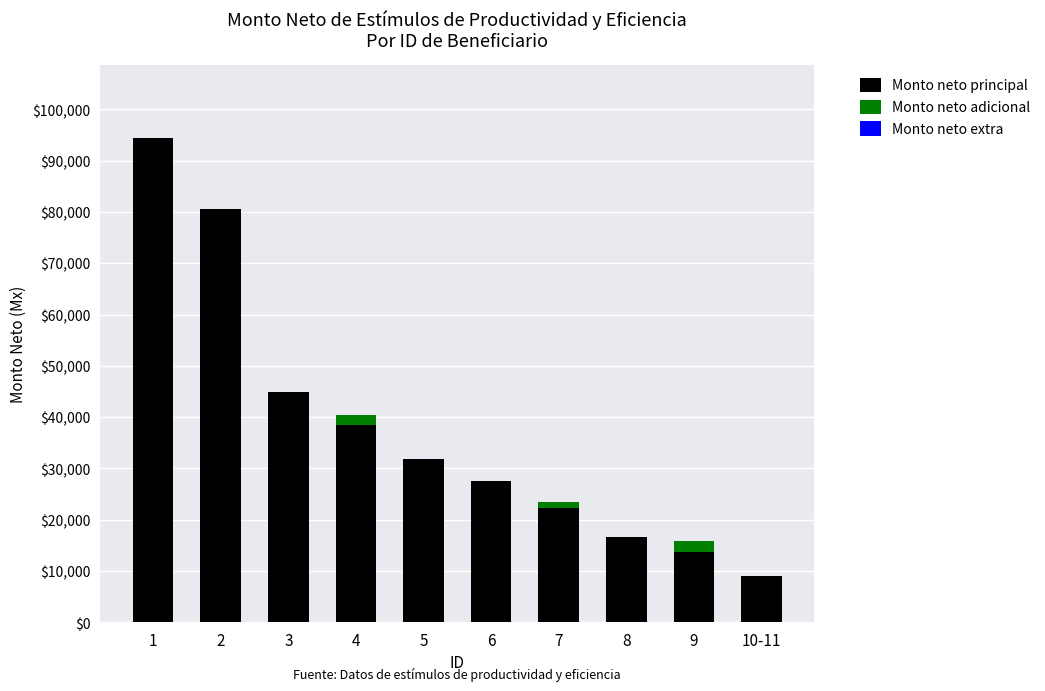

What is the total value across all series at 5?

31844.3